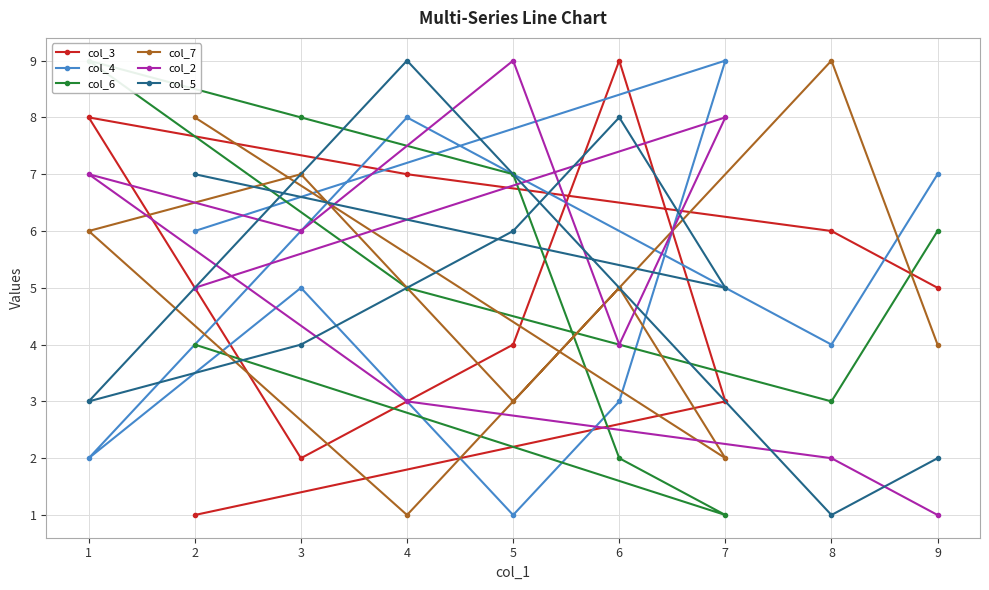

What is the average value of the col_5 series?

5